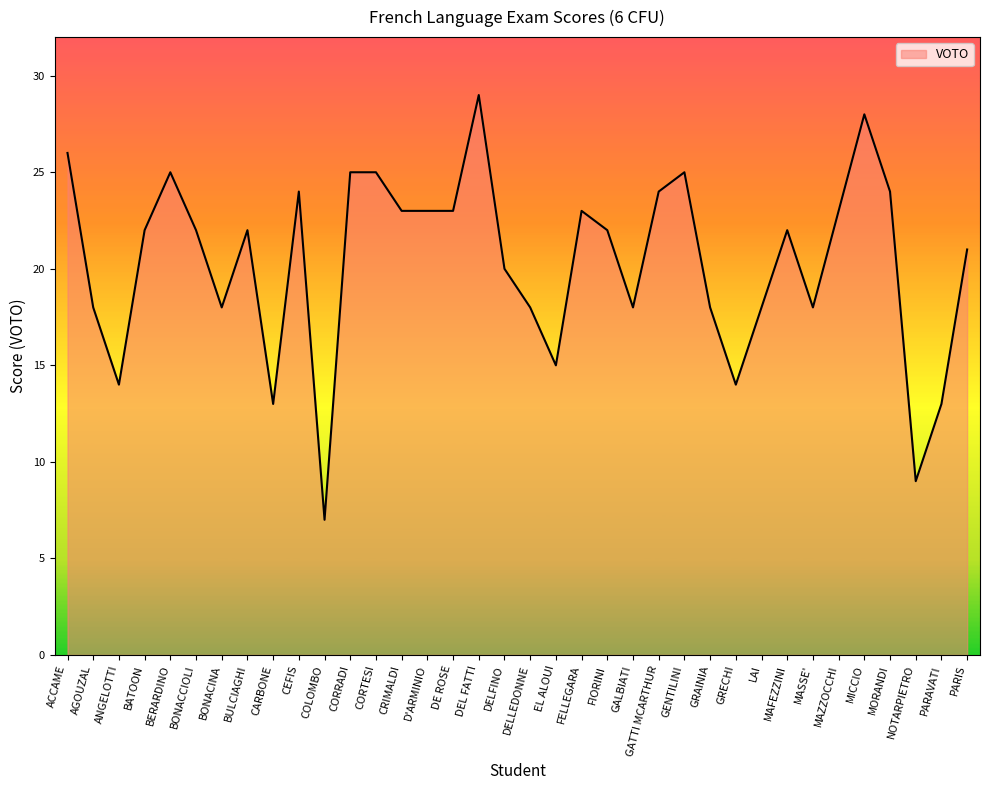

Does the chart display data point markers on the line(s)?

No